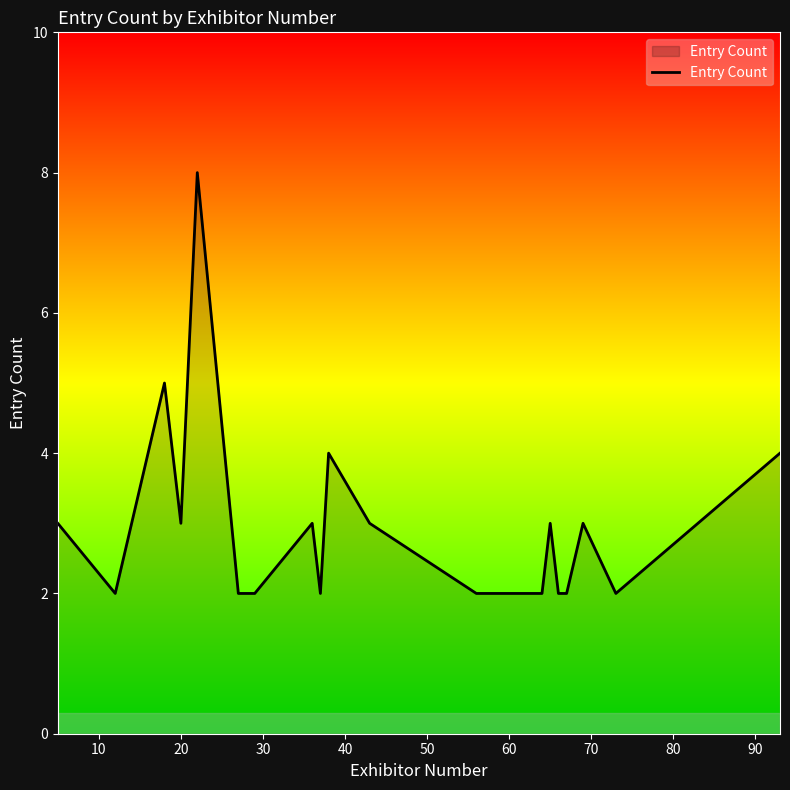

What is the greatest value displayed?

8